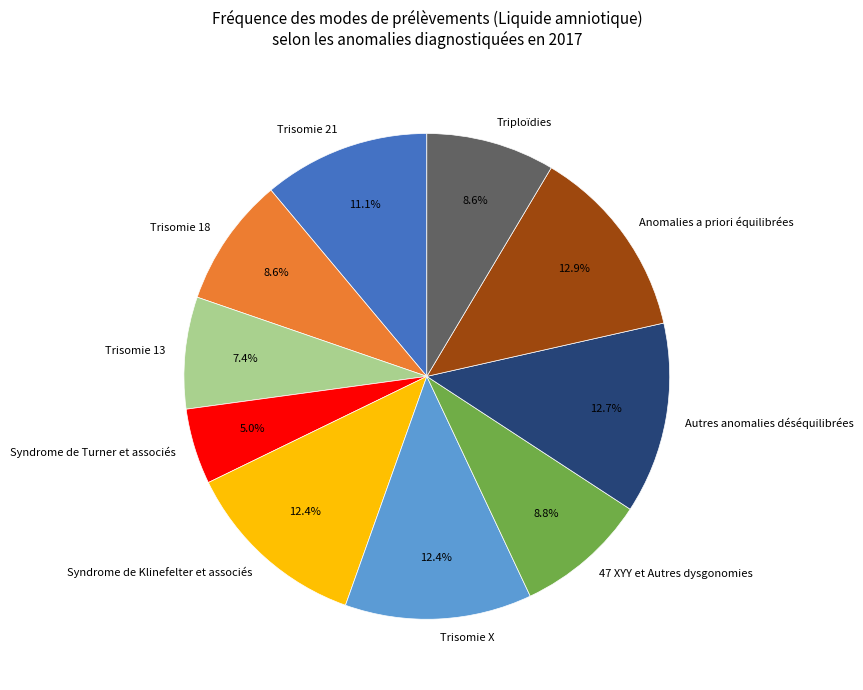

Which slice is the smallest?

Syndrome de Turner et associés